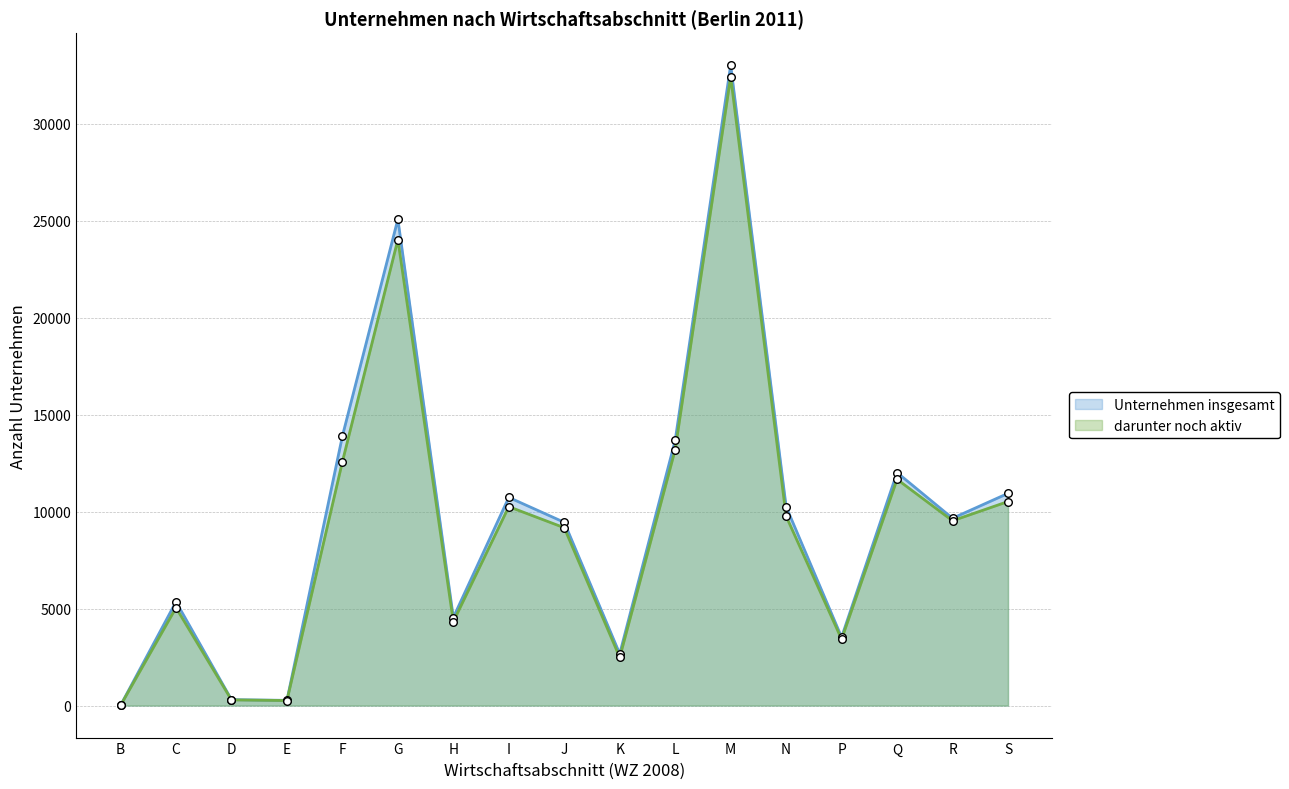

Which series reaches the maximum Y coordinate?

Unternehmen insgesamt